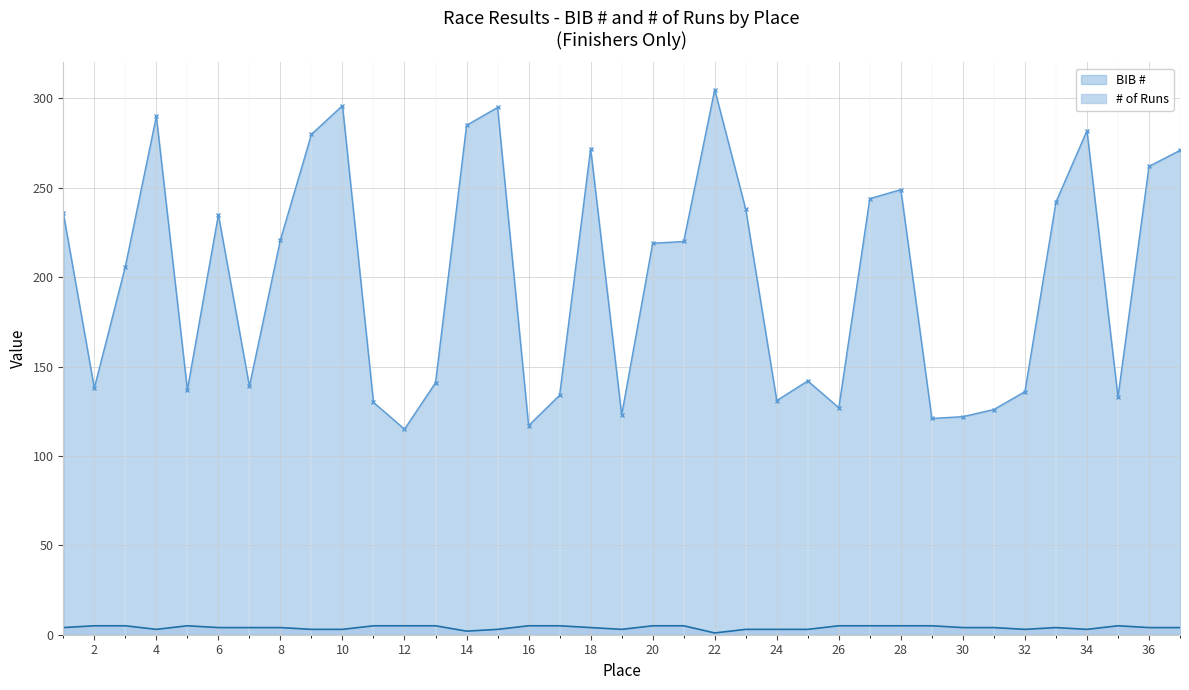

Which series has the largest range (max minus min)?

BIB #